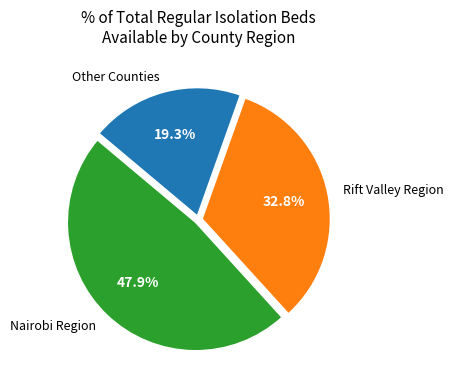

Is there a majority slice in this chart?

No